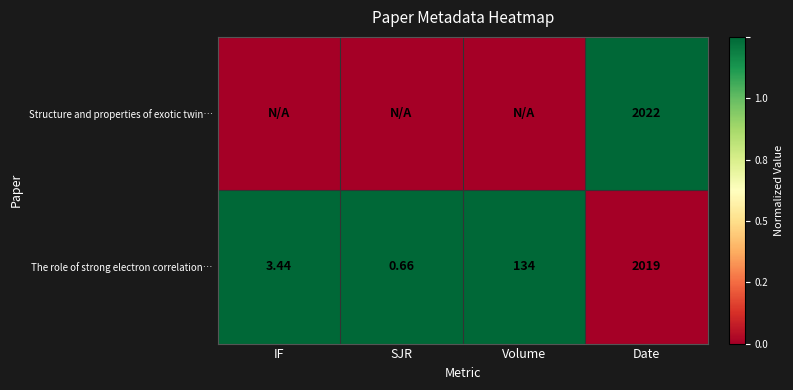

Rank the categories by The role of strong electron correlation… value from lowest to highest.

SJR, IF, Volume, Date